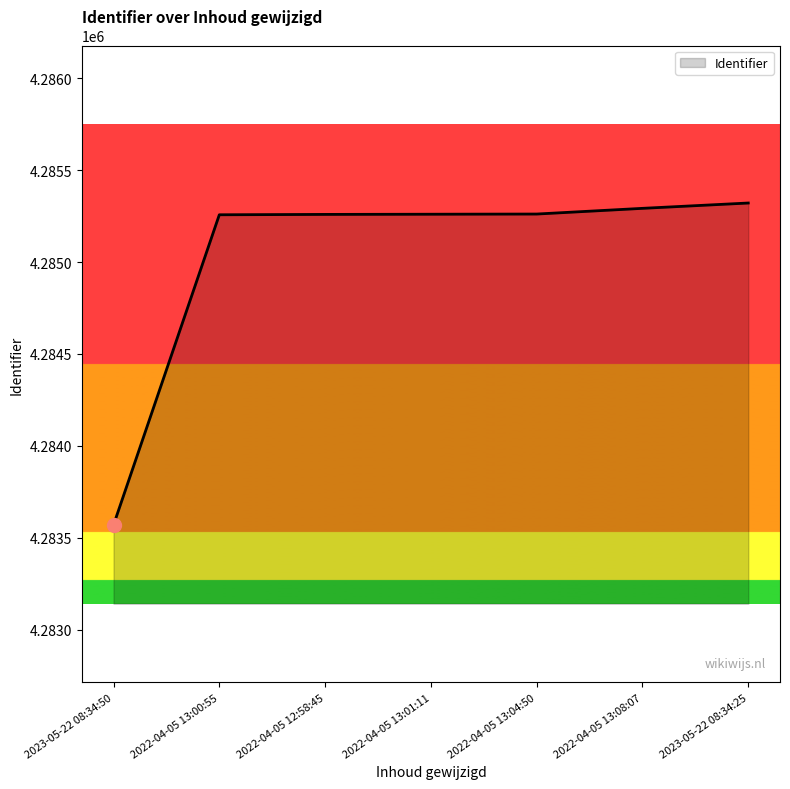

What is the maximum value shown in the chart?

4285321